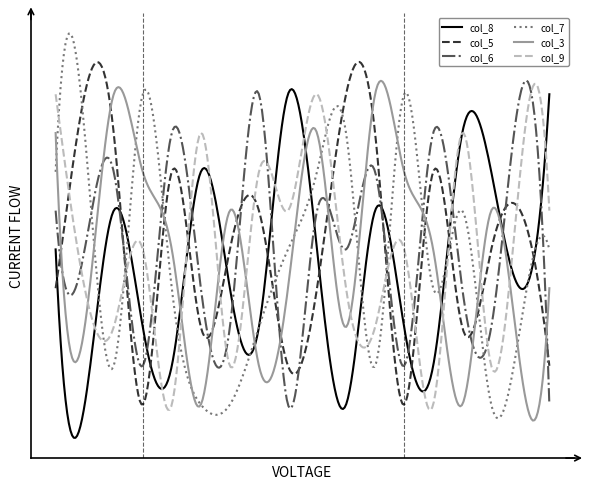

Between which two adjacent categories do col_5 and col_6 first intersect?

1 and 2